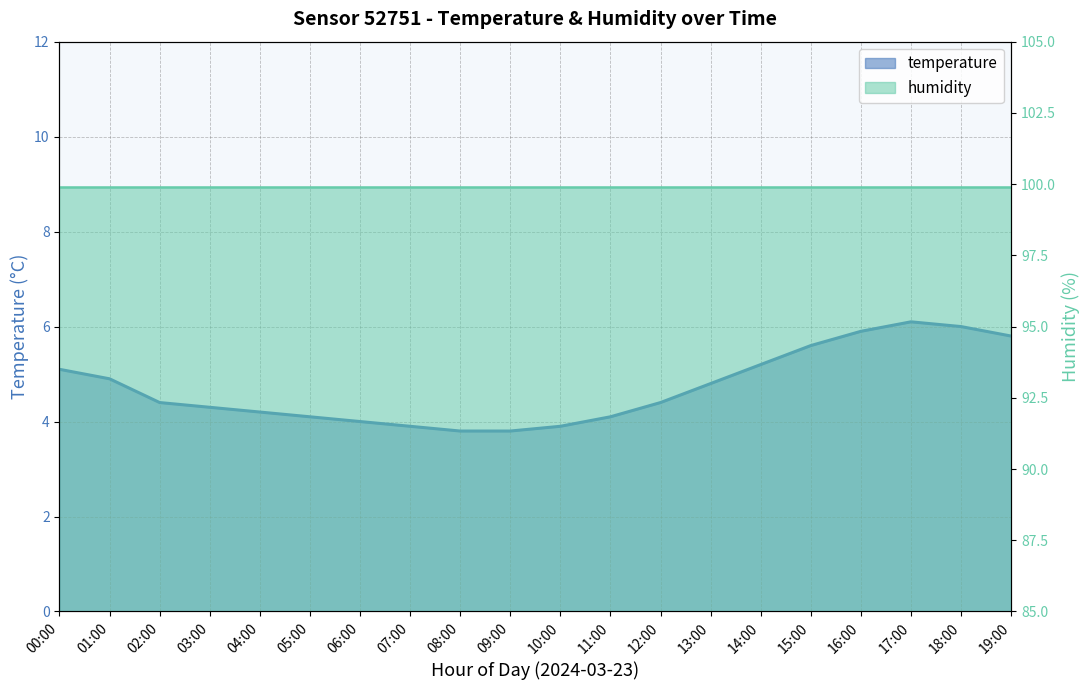

Which label corresponds to the smallest value in the chart?

08:00